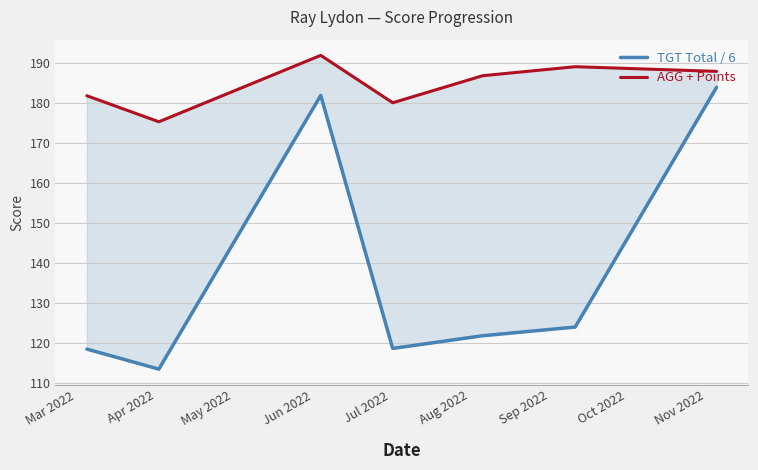

What are all the series names shown in the legend?

TGT Total / 6, AGG + Points